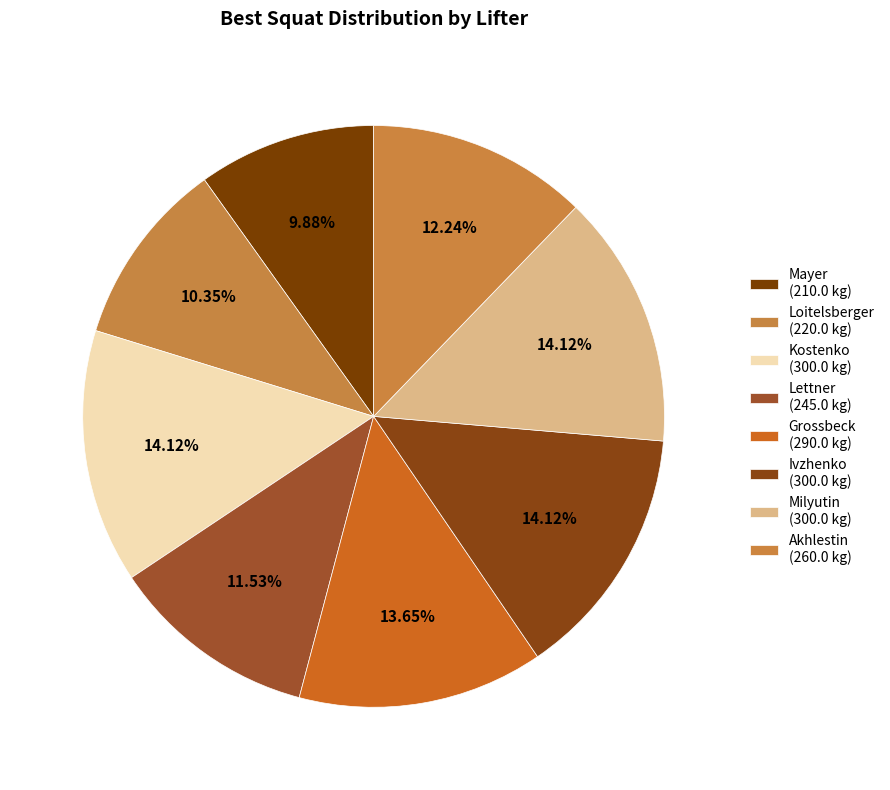

Count the number of slices in the pie.

8